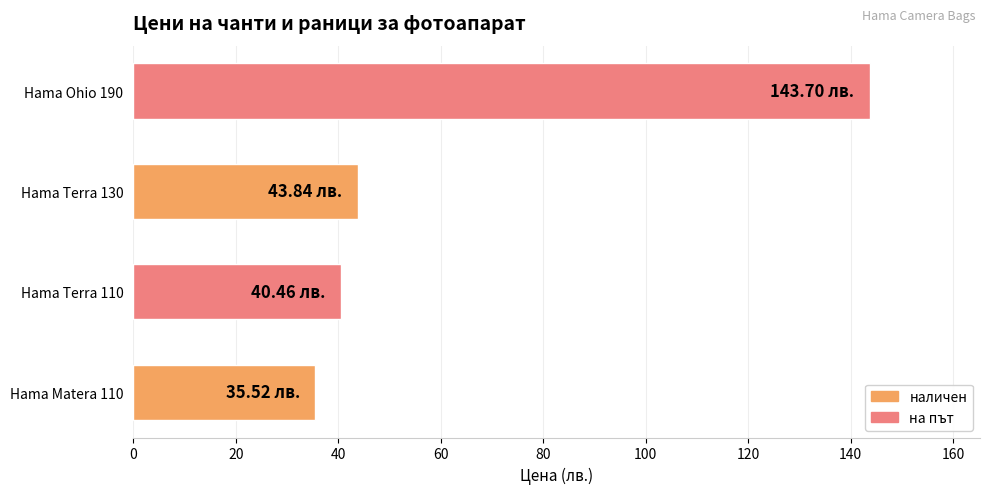

Approximately how many times larger is the value at Hama Matera 110 compared to Hama Terra 110?

0.9